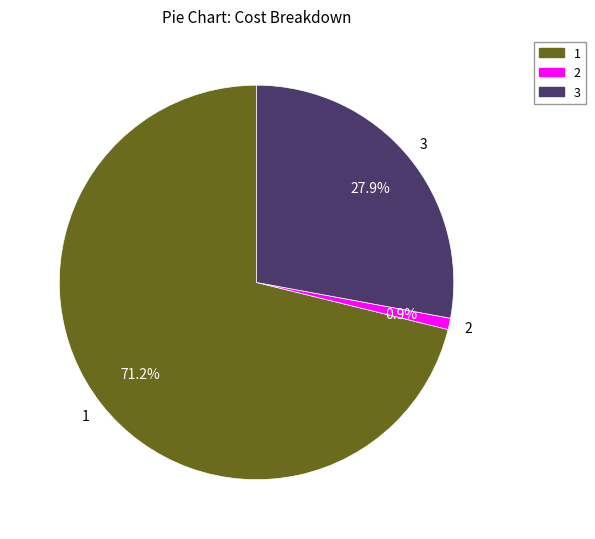

Is there any slice that represents more than half of the pie?

Yes